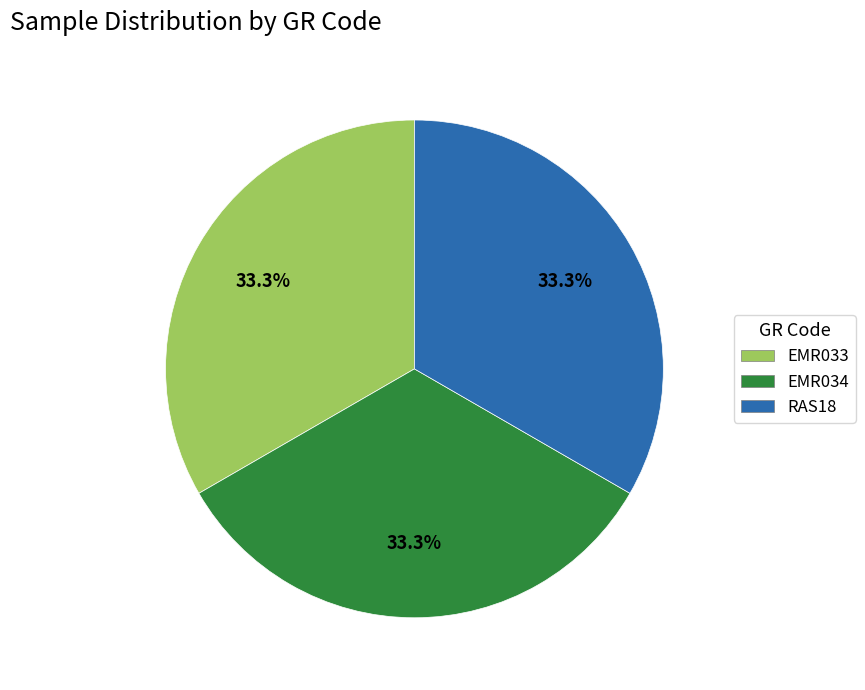

Combined, what portion of the pie is RAS18 and EMR033?

66.7%